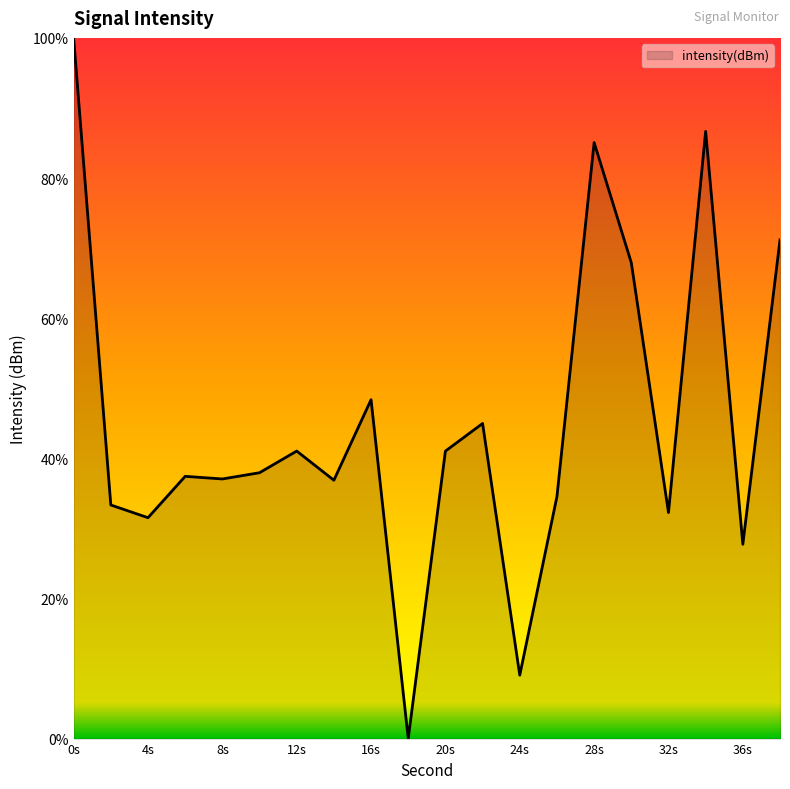

What is the maximum value shown in the chart?

100.0